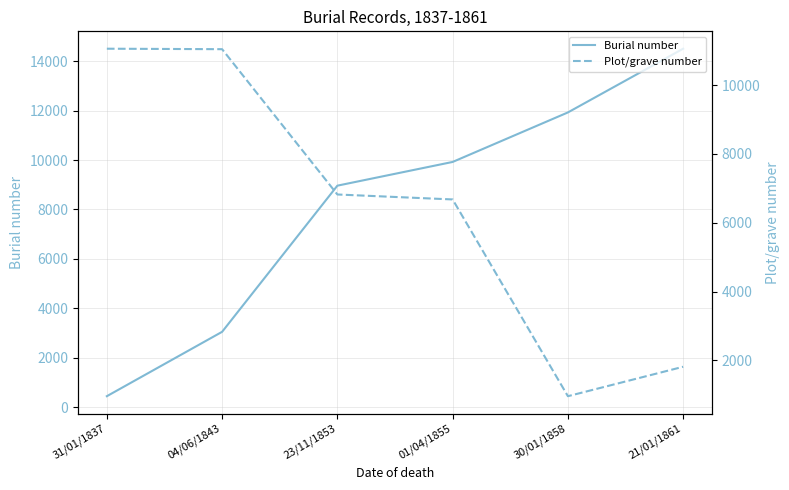

How many times do Burial number and Plot/grave number cross each other?

1